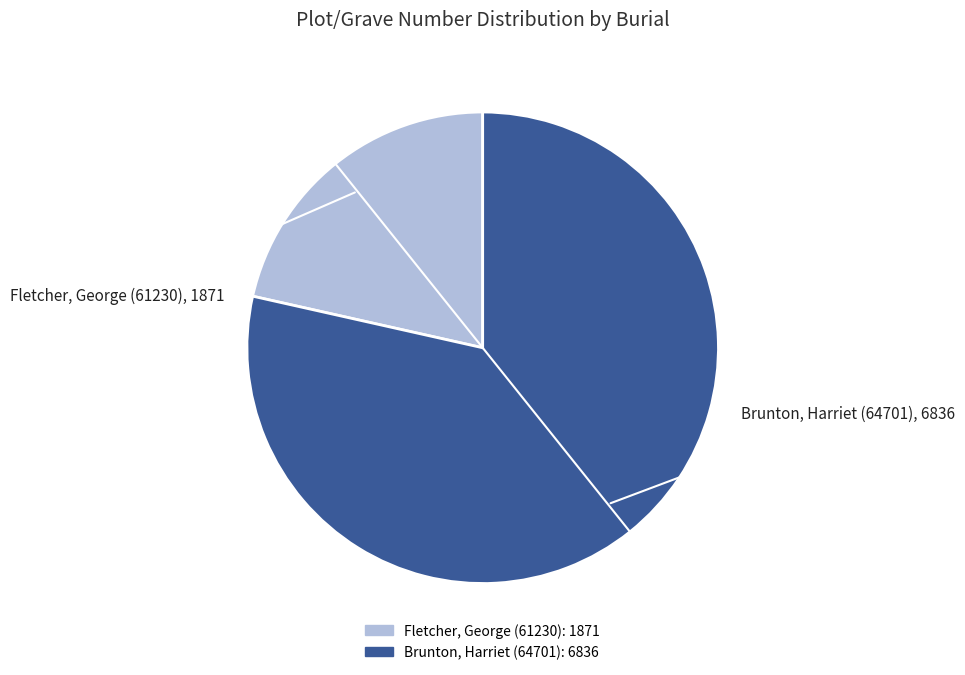

True or false: Brunton, Harriet (64701) accounts for 79% of the total.

True